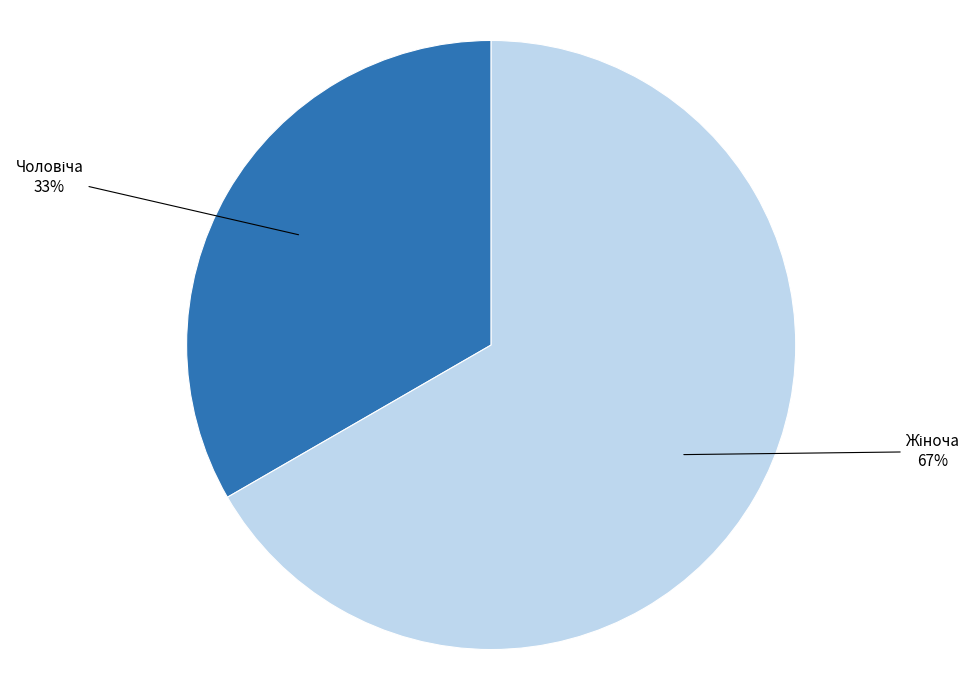

To the nearest percent, what is the average slice percentage?

50%